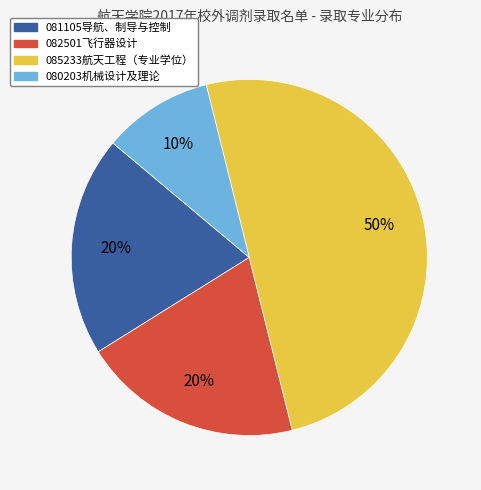

Is the sum of 082501飞行器设计 and 080203机械设计及理论 greater than half?

No